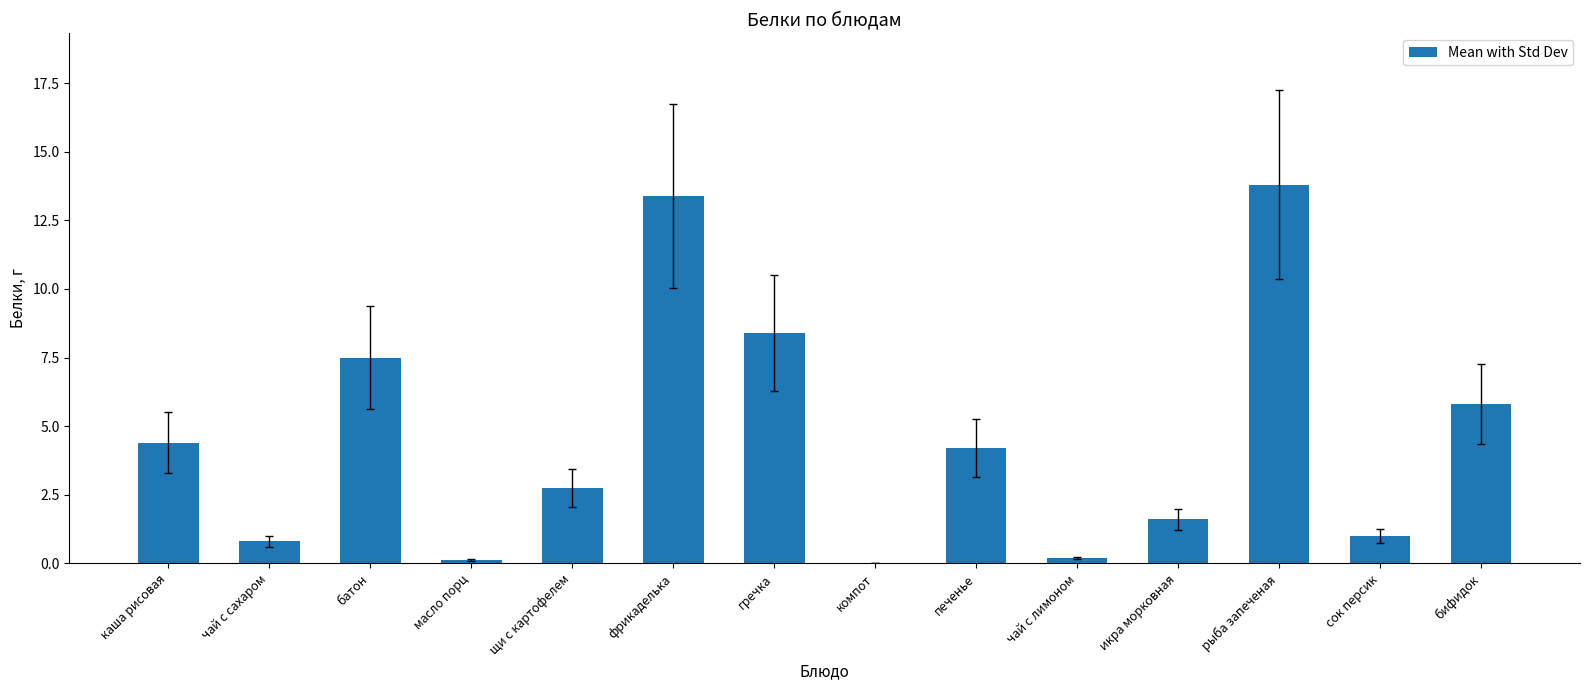

What is the average value?

4.6